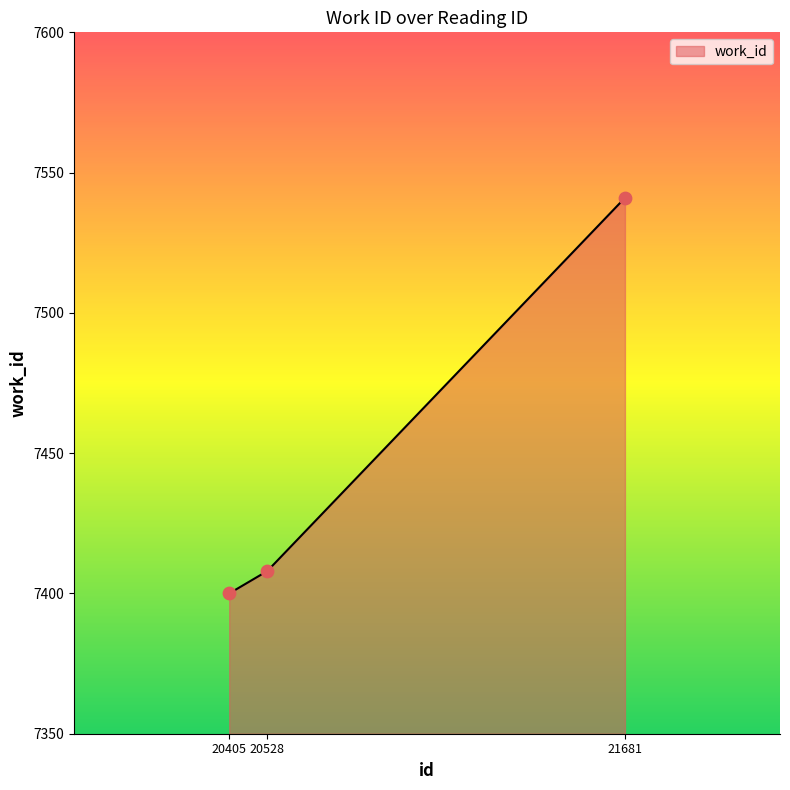

Between 20528 and 21681, which is larger?

21681